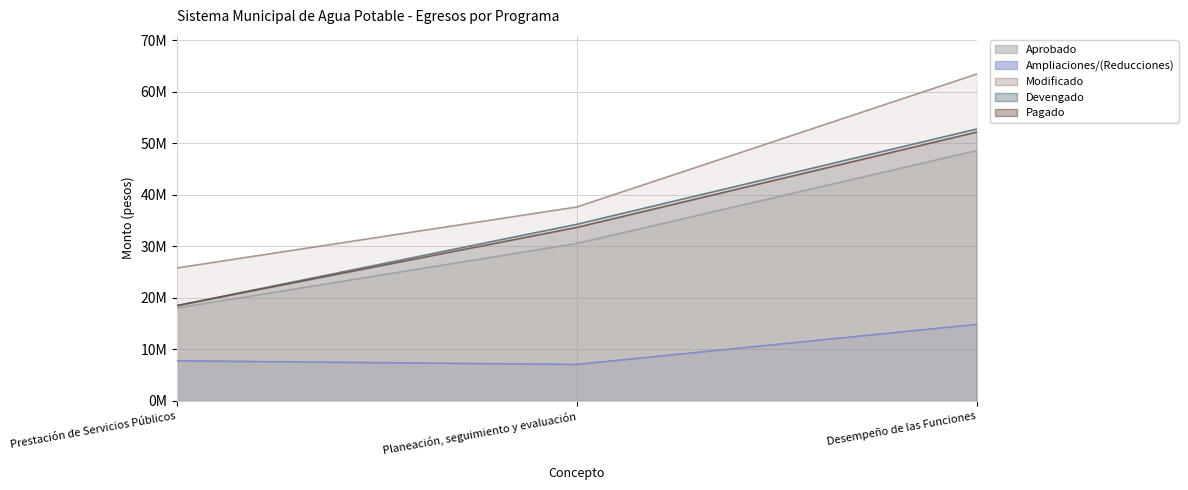

What is the minimum value for Pagado?

18485457.2